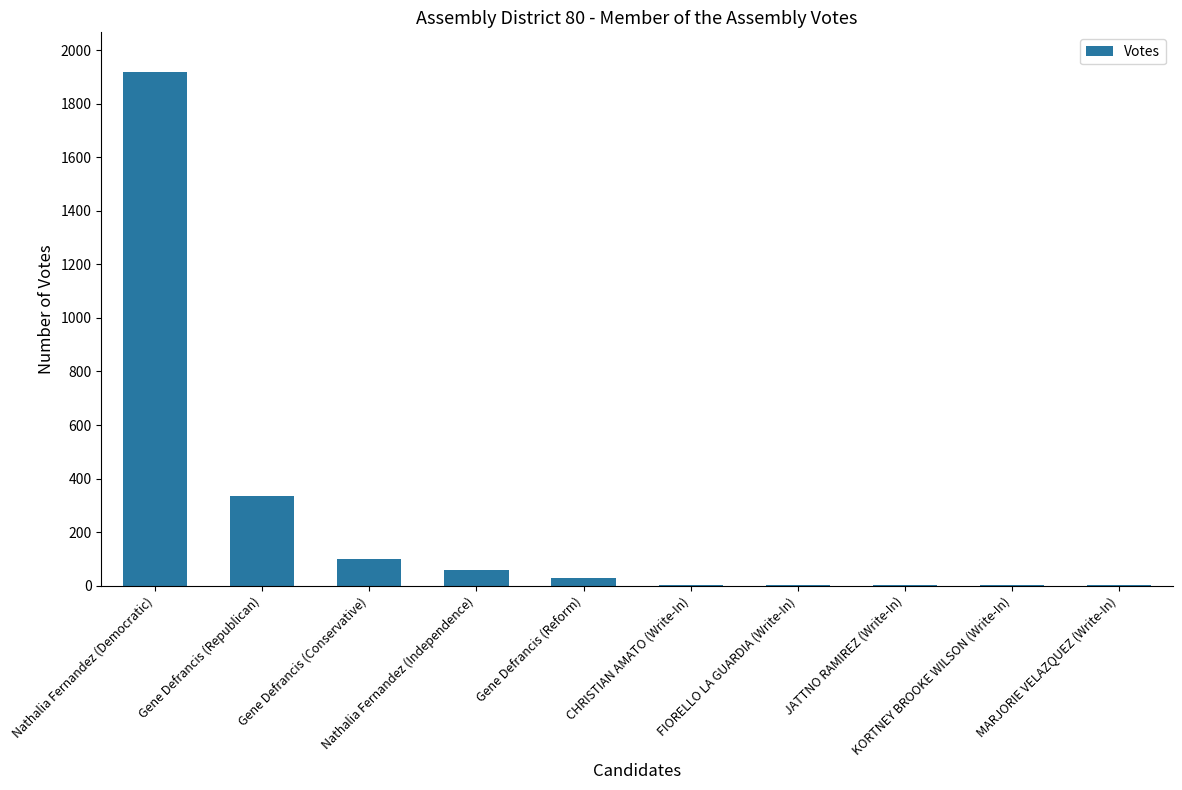

What is the greatest value displayed?

1917